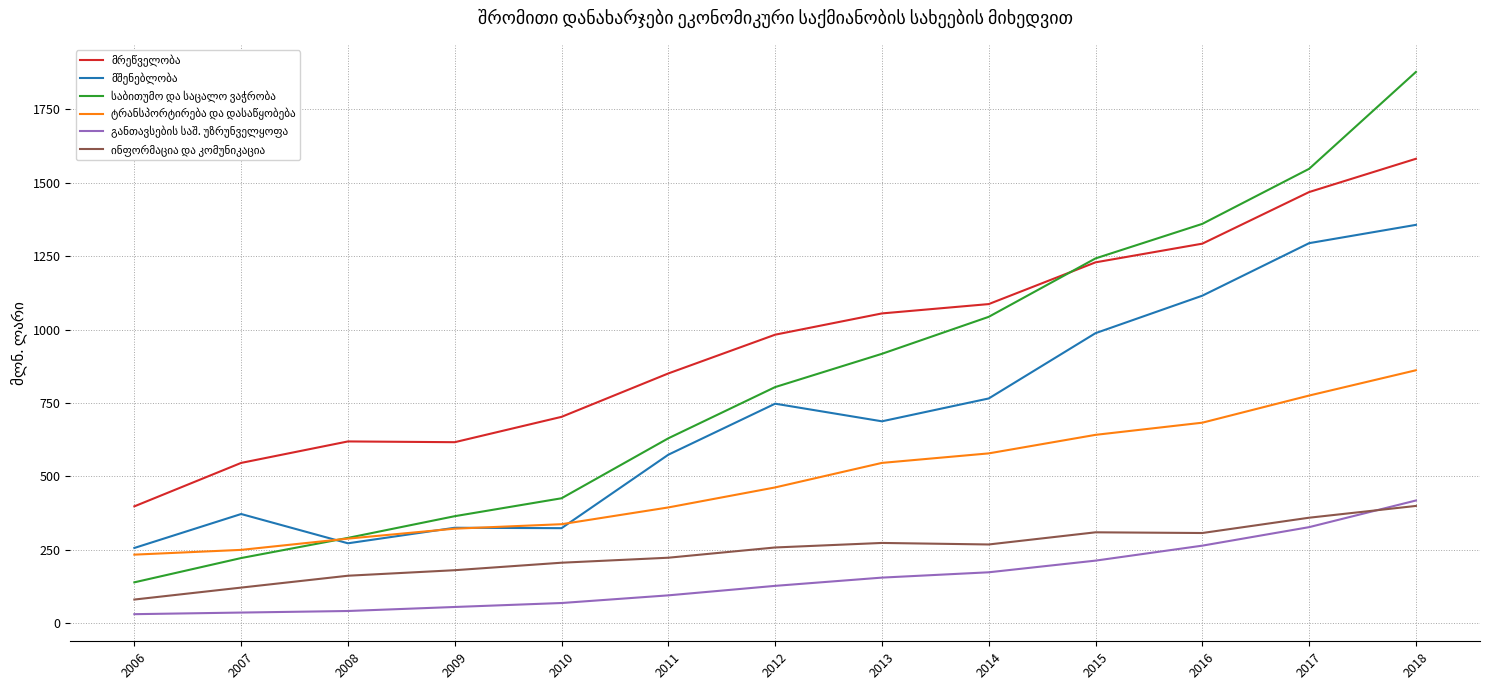

At which category is the sum across all series the highest?

2018